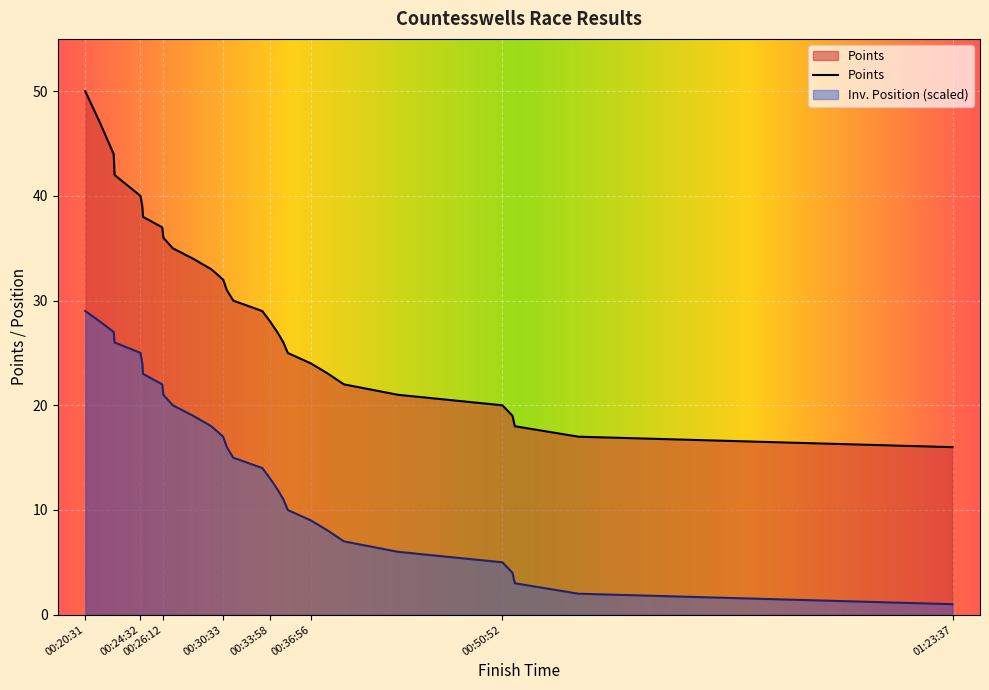

Does the chart display data point markers on the line(s)?

No